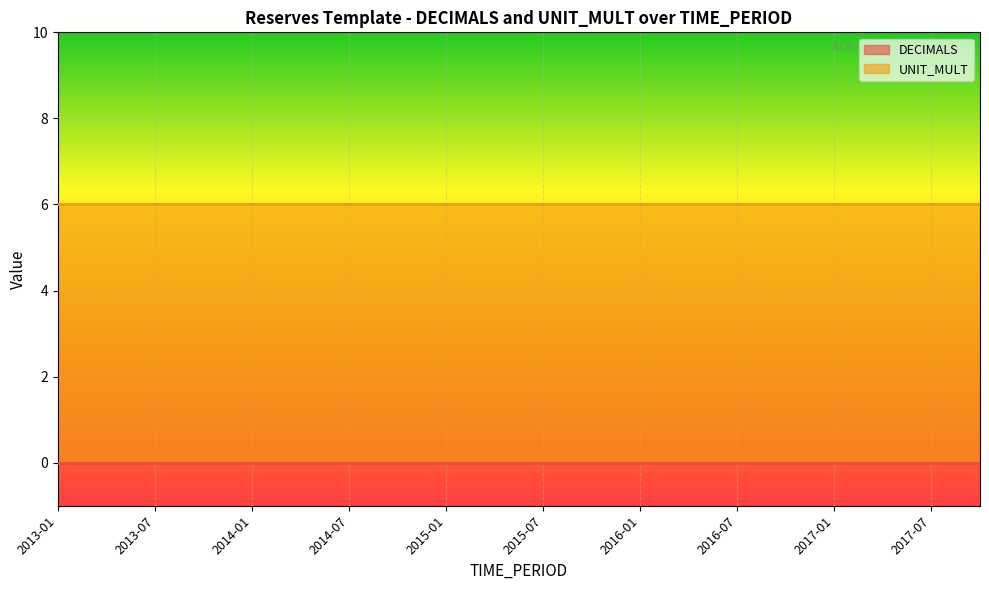

What are all the series names shown in the legend?

DECIMALS, UNIT_MULT